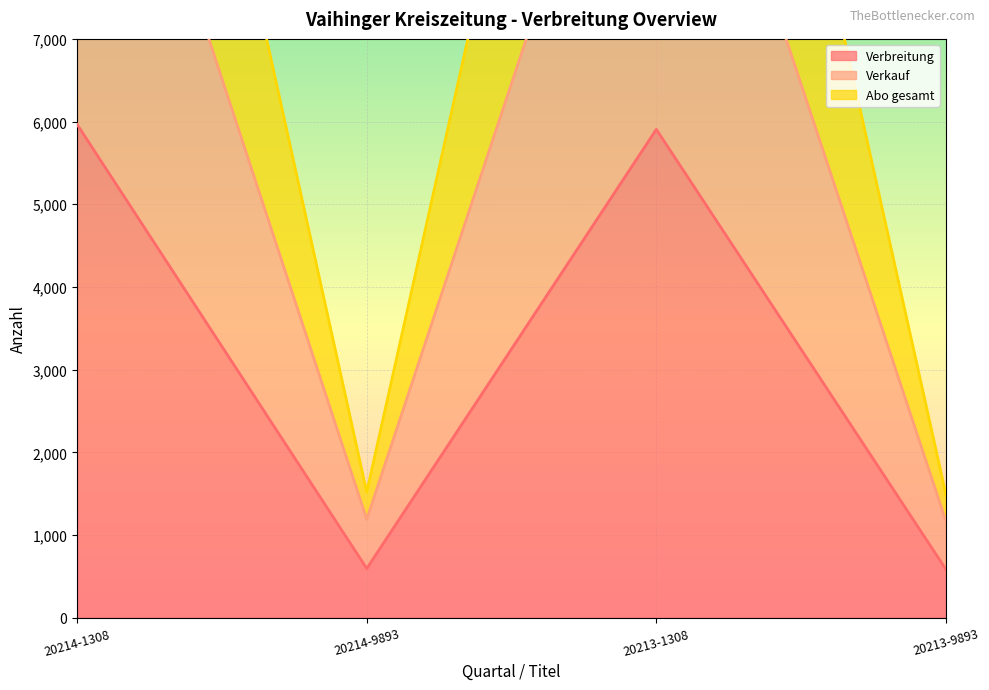

What is the value of the Verkauf point at the 2nd from the left?

1190